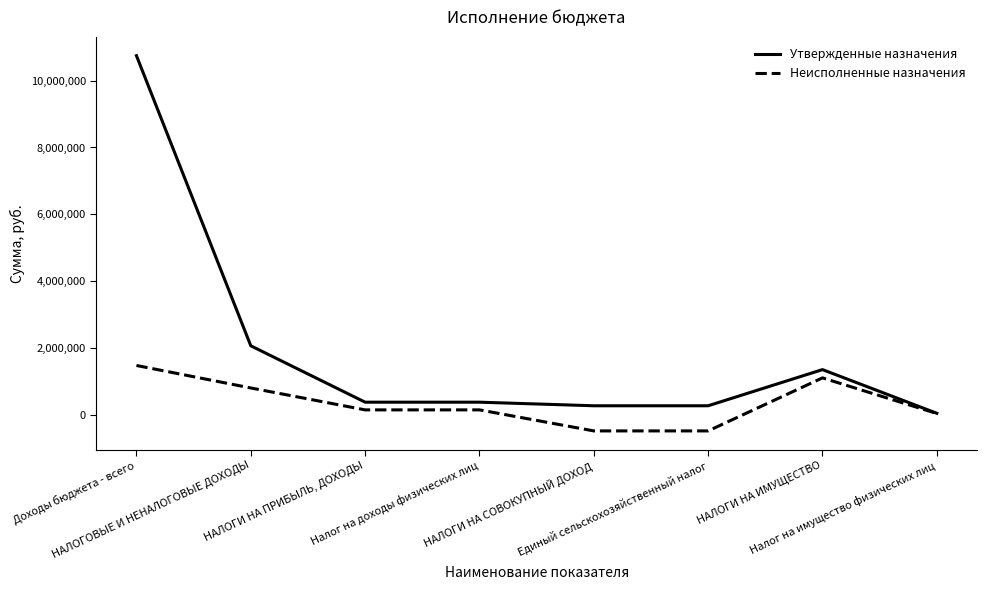

Reading left to right, transcribe all the data shown in this chart.

Утвержденные назначения: Доходы бюджета - всего=10743300.0	НАЛОГОВЫЕ И НЕНАЛОГОВЫЕ ДОХОДЫ=2077400.0	НАЛОГИ НА ПРИБЫЛЬ, ДОХОДЫ=393000.0	Налог на доходы физических лиц=393000.0	НАЛОГИ НА СОВОКУПНЫЙ ДОХОД=286000.0	Единый сельскохозяйственный налог=286000.0	НАЛОГИ НА ИМУЩЕСТВО=1365900.0	Налог на имущество физических лиц=61900.0
Неисполненные назначения: Доходы бюджета - всего=1489573.1	НАЛОГОВЫЕ И НЕНАЛОГОВЫЕ ДОХОДЫ=817780.1	НАЛОГИ НА ПРИБЫЛЬ, ДОХОДЫ=163021.3	Налог на доходы физических лиц=163021.3	НАЛОГИ НА СОВОКУПНЫЙ ДОХОД=-465178.4	Единый сельскохозяйственный налог=-465178.4	НАЛОГИ НА ИМУЩЕСТВО=1119180.1	Налог на имущество физических лиц=54781.4